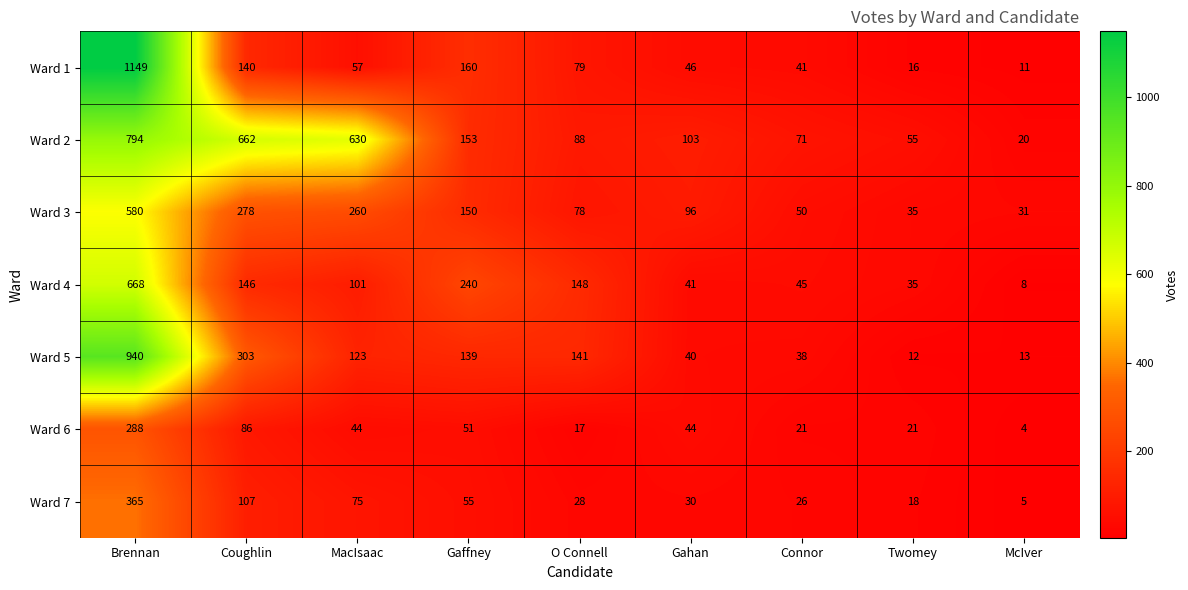

List the series in order of their peak value, lowest first.

Ward 6, Ward 7, Ward 3, Ward 4, Ward 2, Ward 5, Ward 1